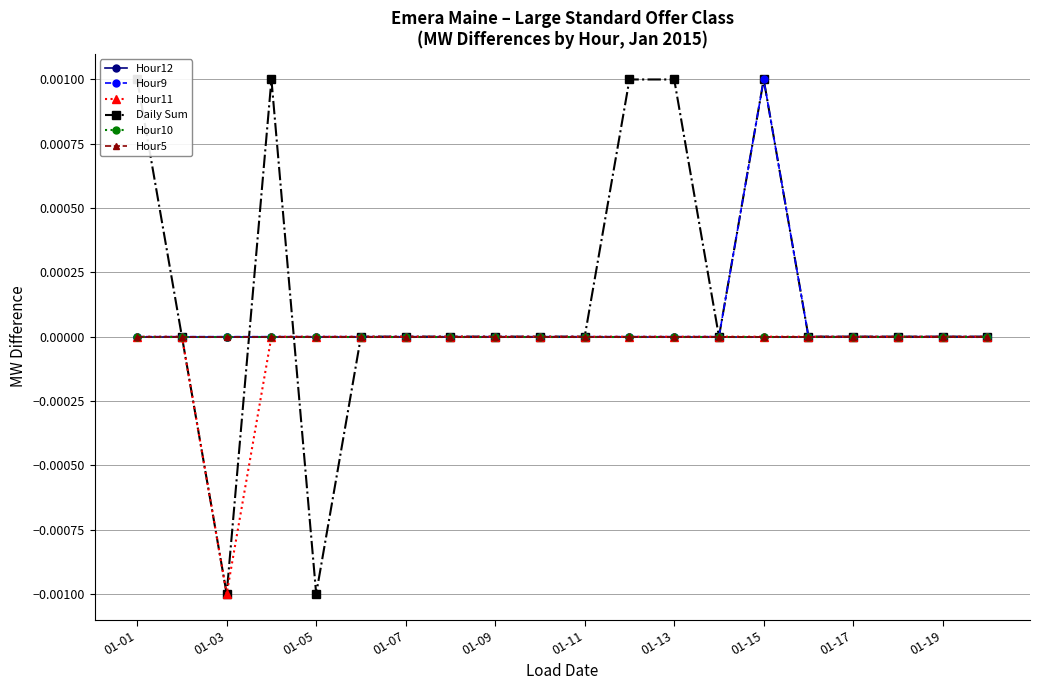

Does the chart display data point markers on the line(s)?

Yes